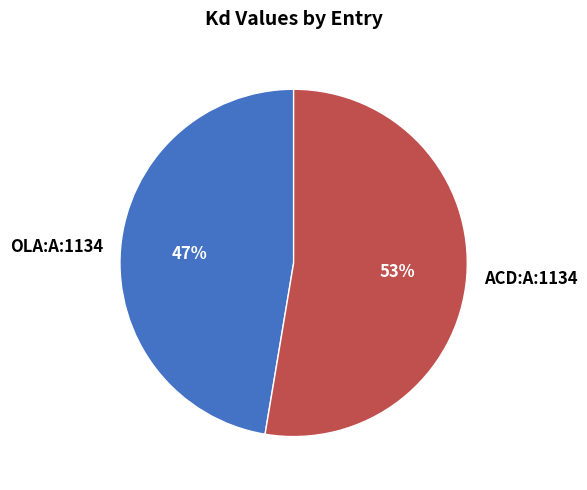

Which slice is the smallest?

OLA:A:1134